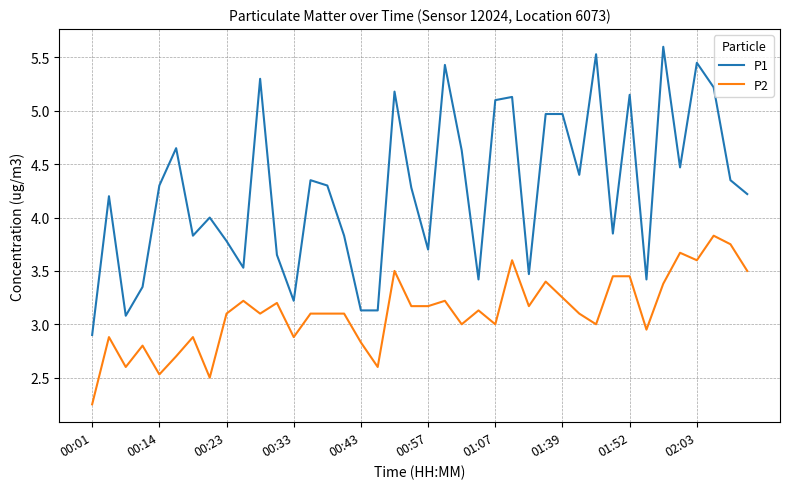

What is the maximum value for P1?

5.6